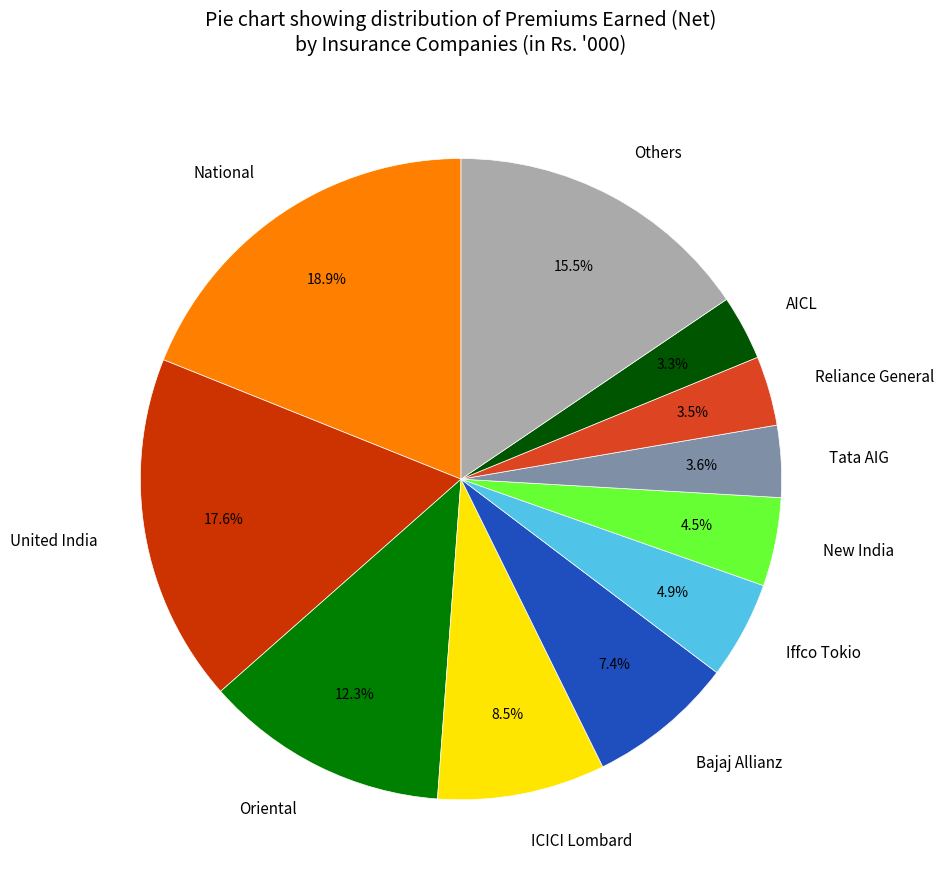

Is there any slice that represents more than half of the pie?

No